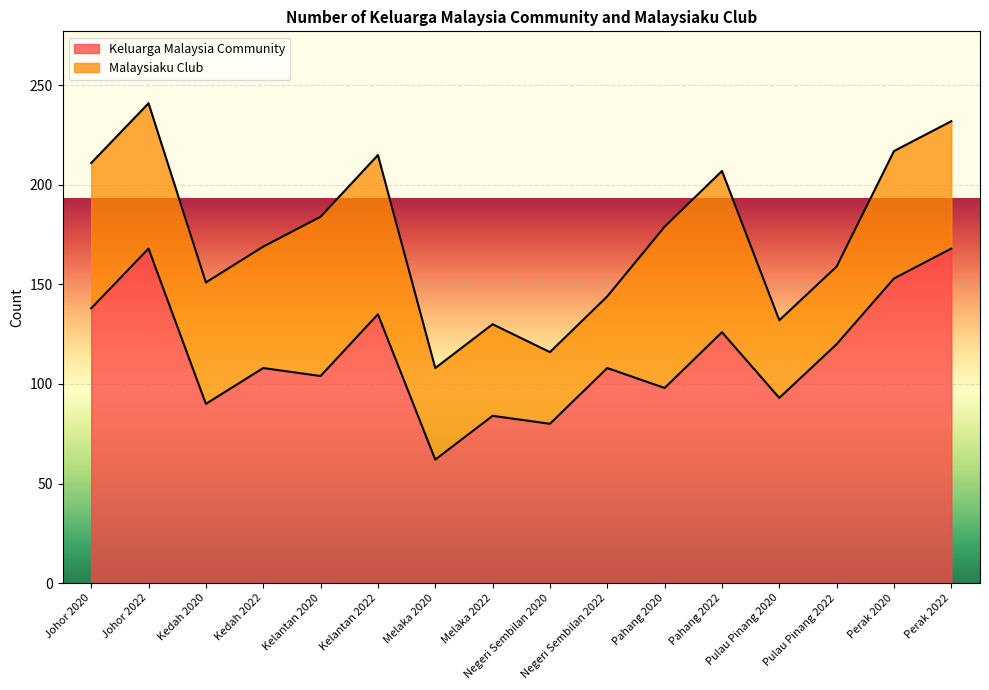

The chart shows a value of 174 at Kelantan 2020. True or false?

False